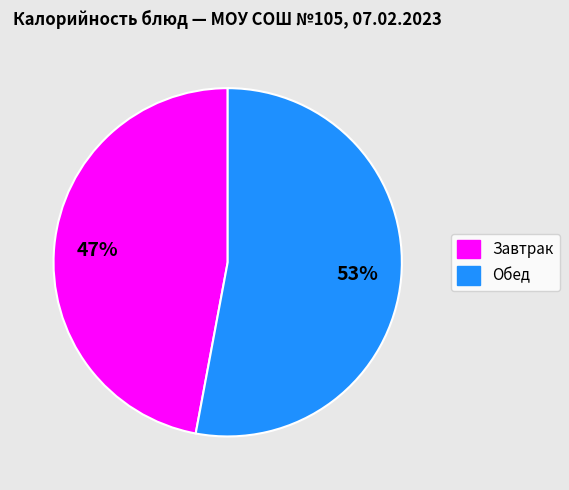

What is the ratio of the value at Завтрак to the value at Обед?

0.9